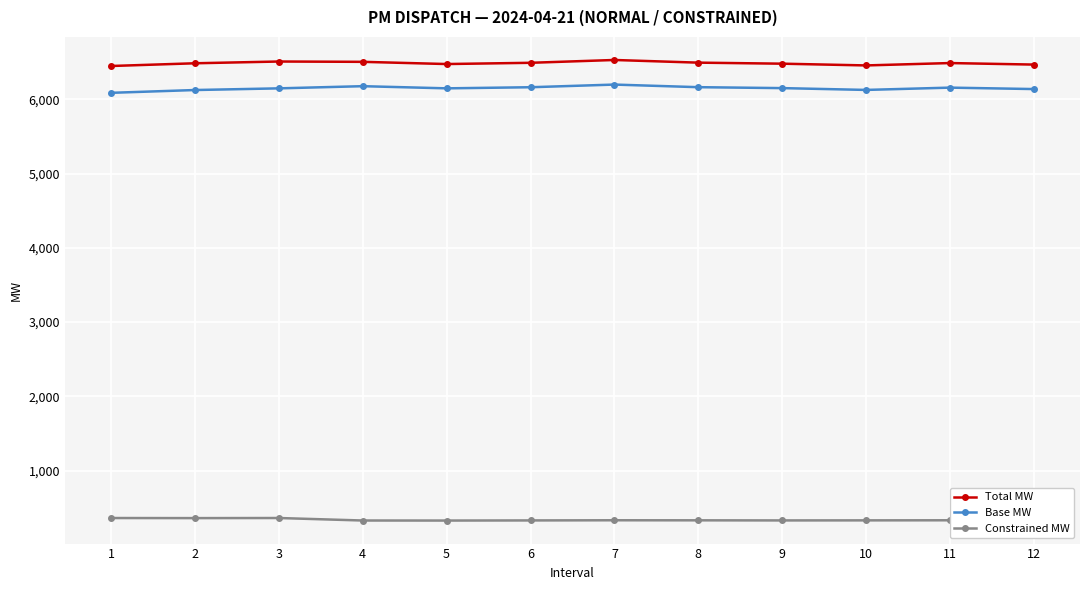

What is the value of the Total MW point at the 11th from the left?

6488.9